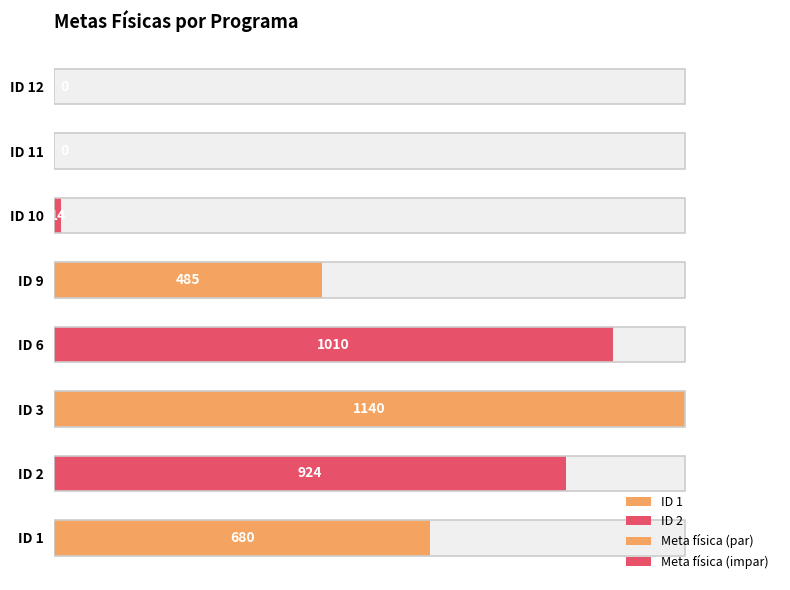

True or false: Meta física (impar) has a value of 0 at ID 12.

True